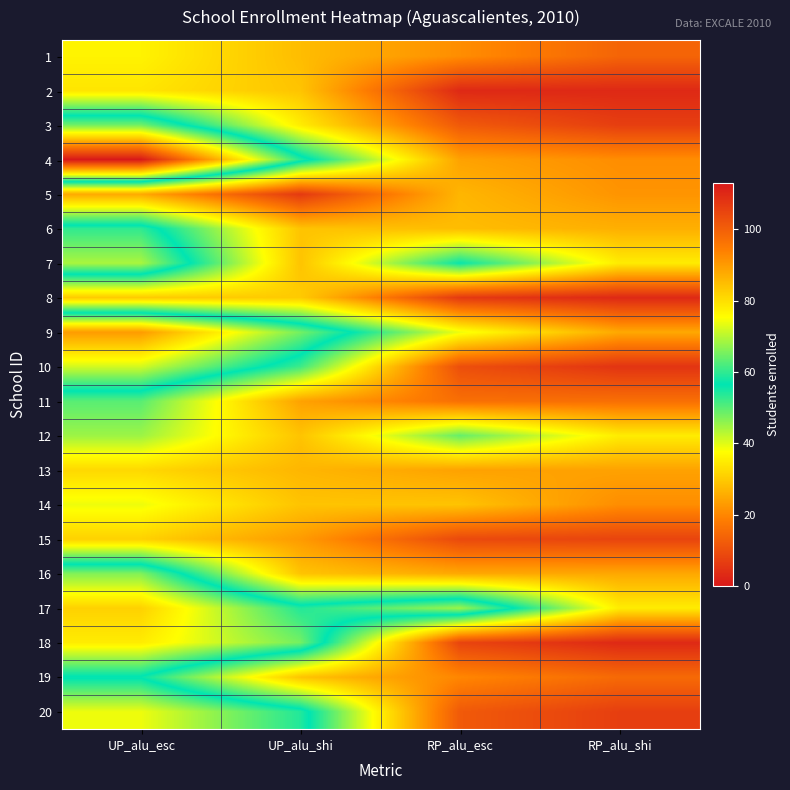

List the series in order of their peak value, highest first.

4, 9, 17, 18, 20, 10, 7, 16, 3, 6, 19, 11, 12, 14, 1, 2, 13, 15, 8, 5